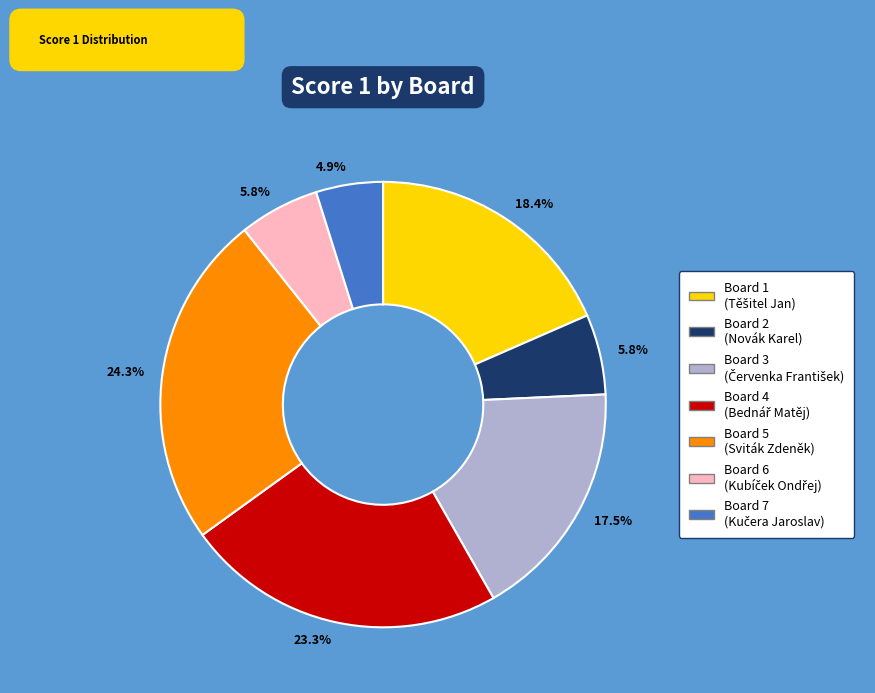

Does any single category account for the majority?

No